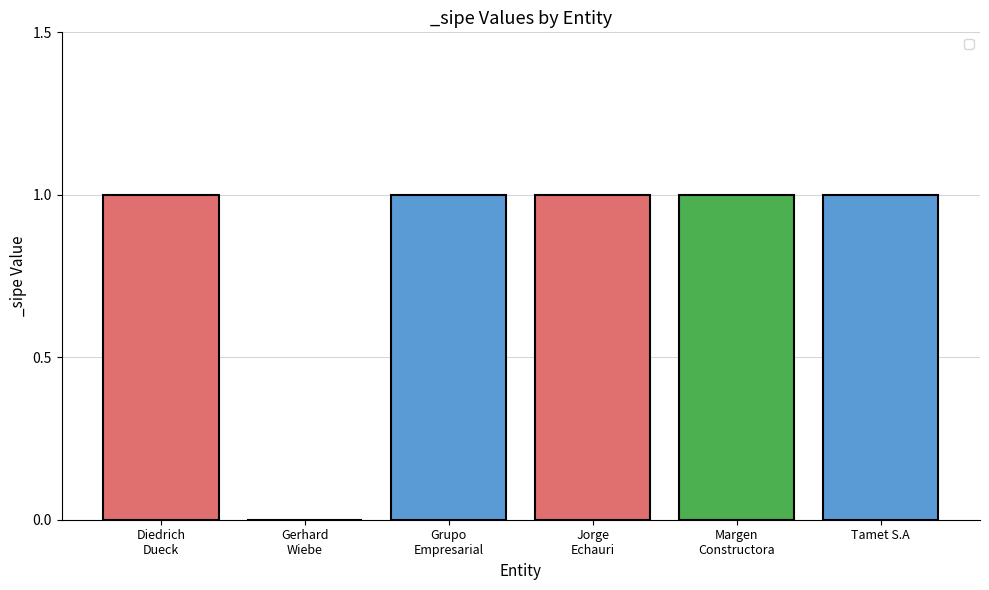

What is the sum of all values?

5